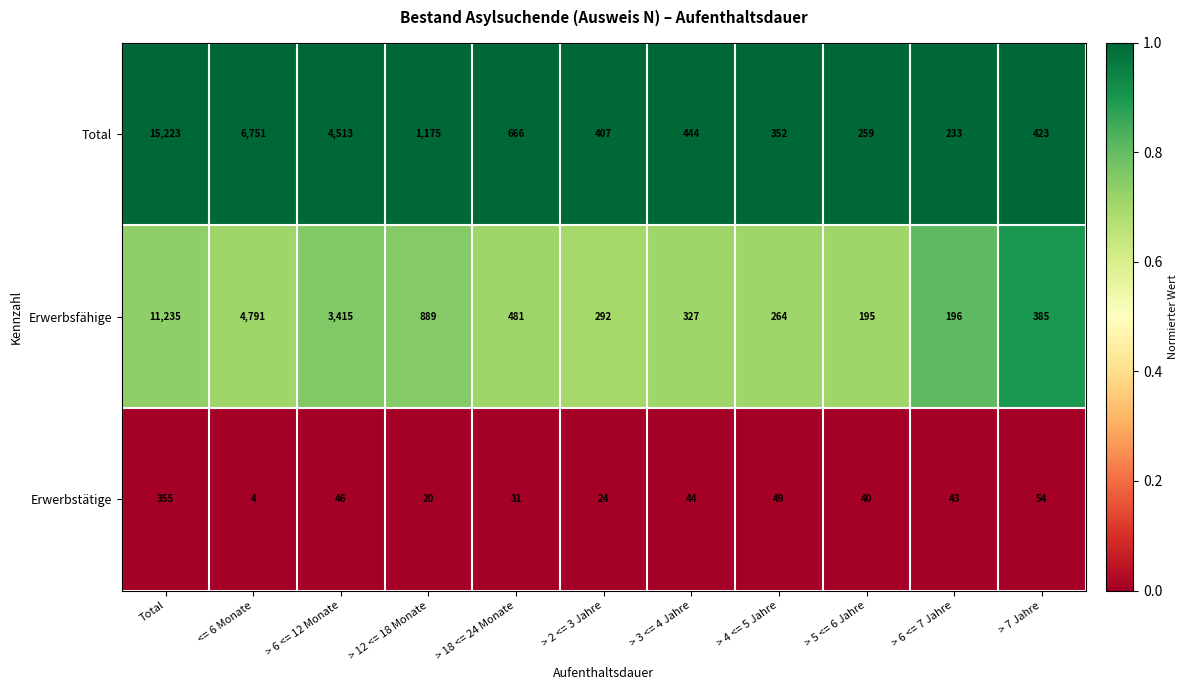

At which category is the sum across all series the highest?

Total